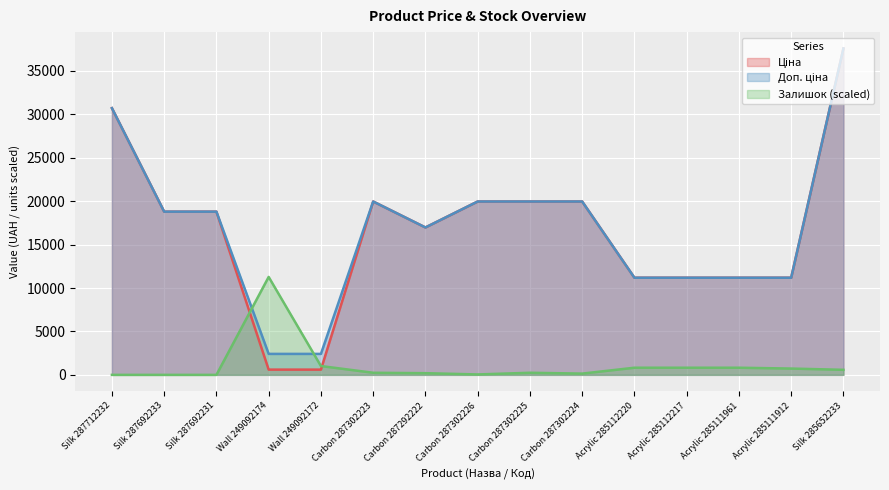

What is the difference between the maximum and minimum values in the Доп. ціна series?

35178.8